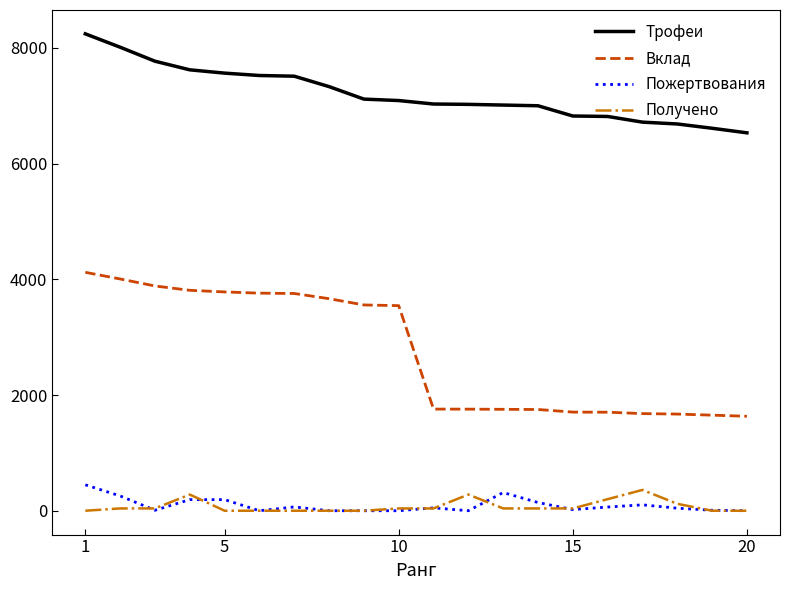

List the series in order of their peak value, lowest first.

Получено, Пожертвования, Вклад, Трофеи